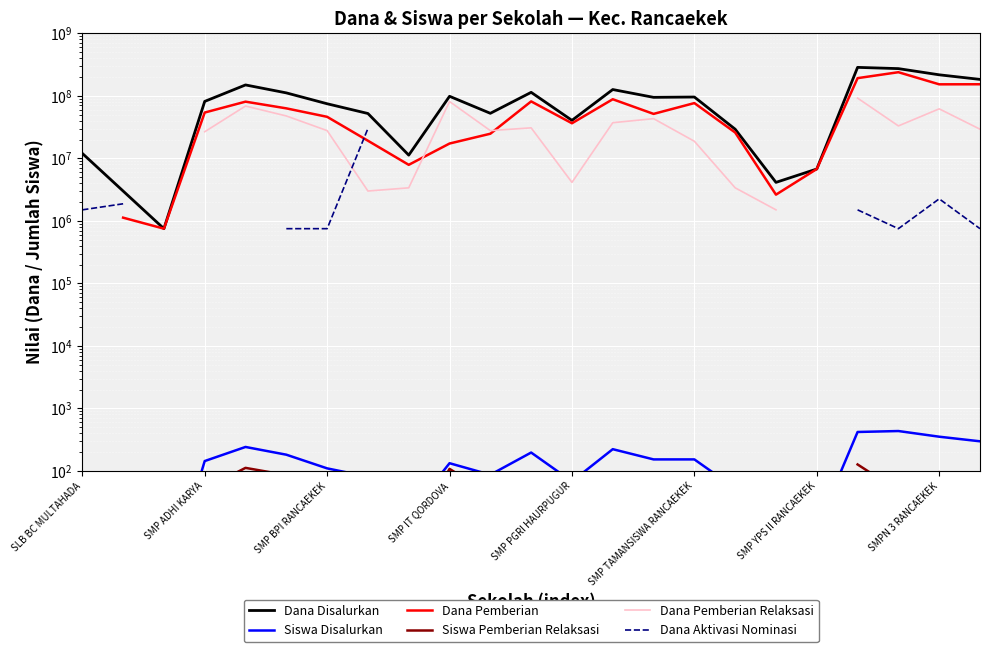

At which category is the sum across all series the highest?

19